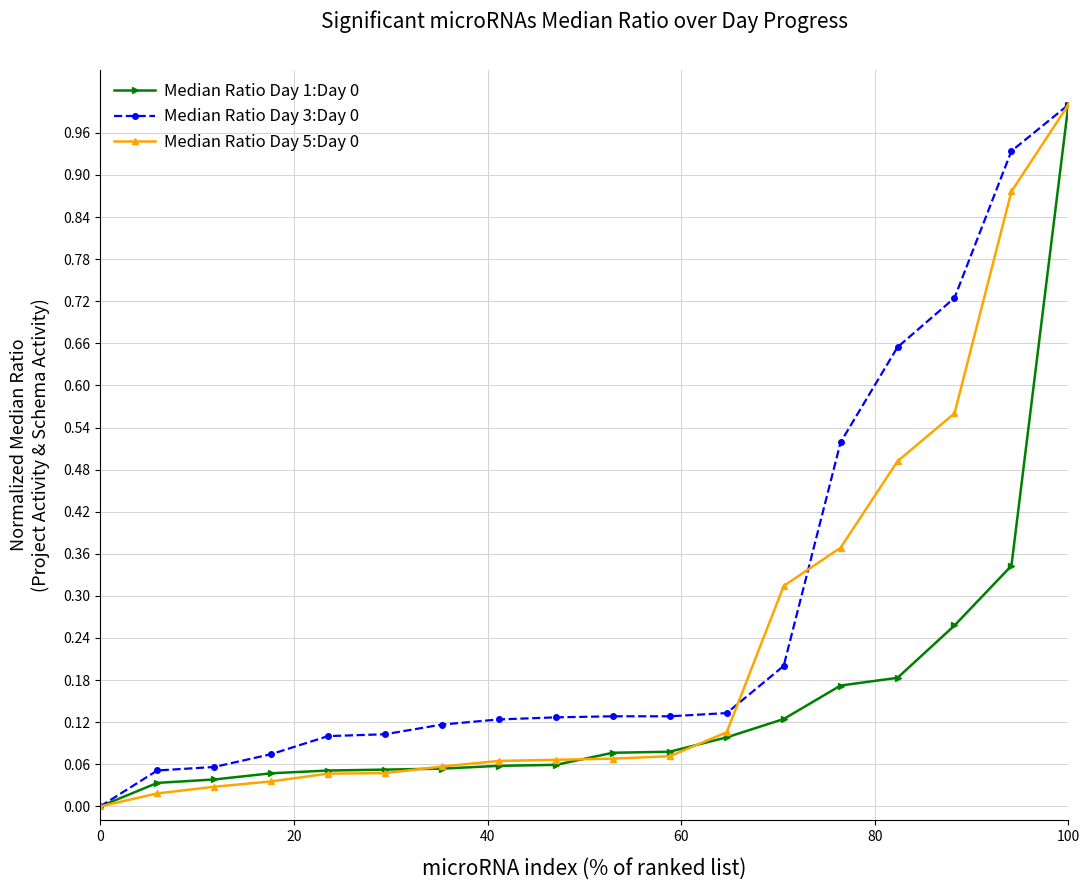

What is the maximum value shown in the chart?

1.0